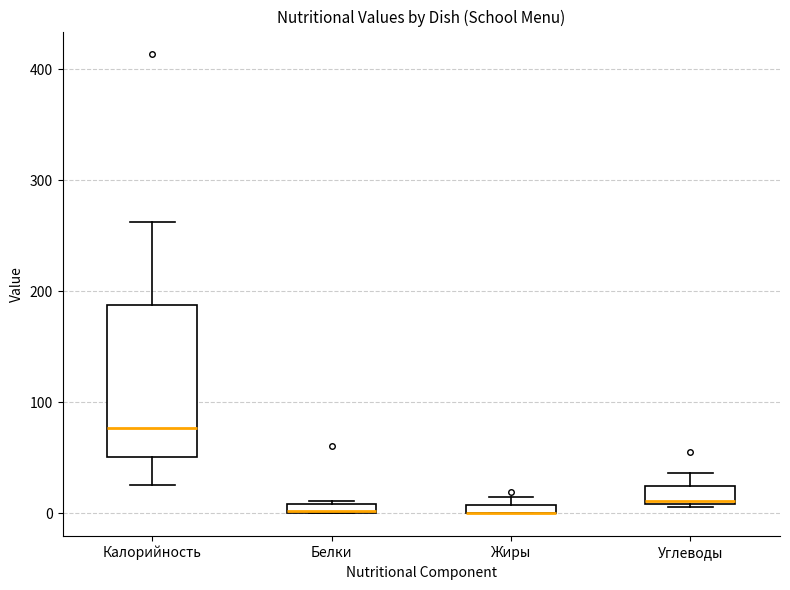

Where is the lower edge of the box for Углеводы on the y-axis? The values are not printed on the chart, so give them approximately, as read against the axis.

10